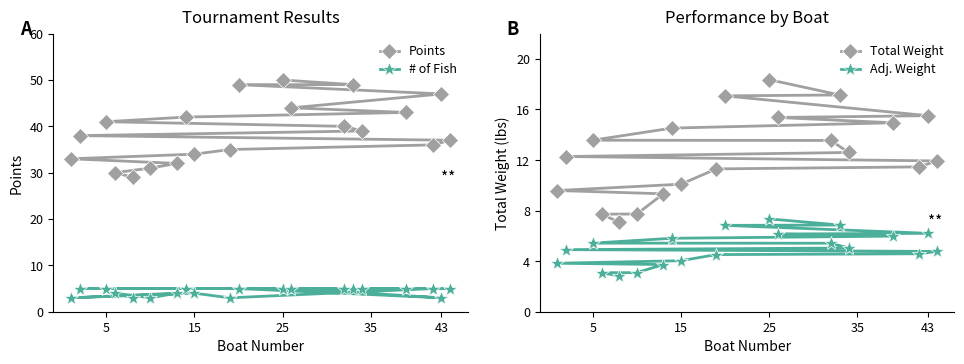

What is the maximum value for Points?

50